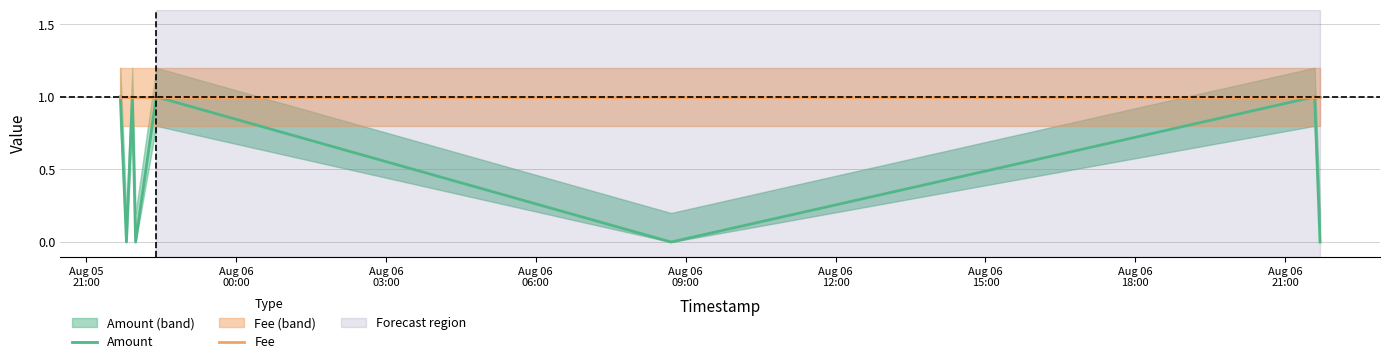

At which category is the sum across all series the highest?

Aug 05
21:00